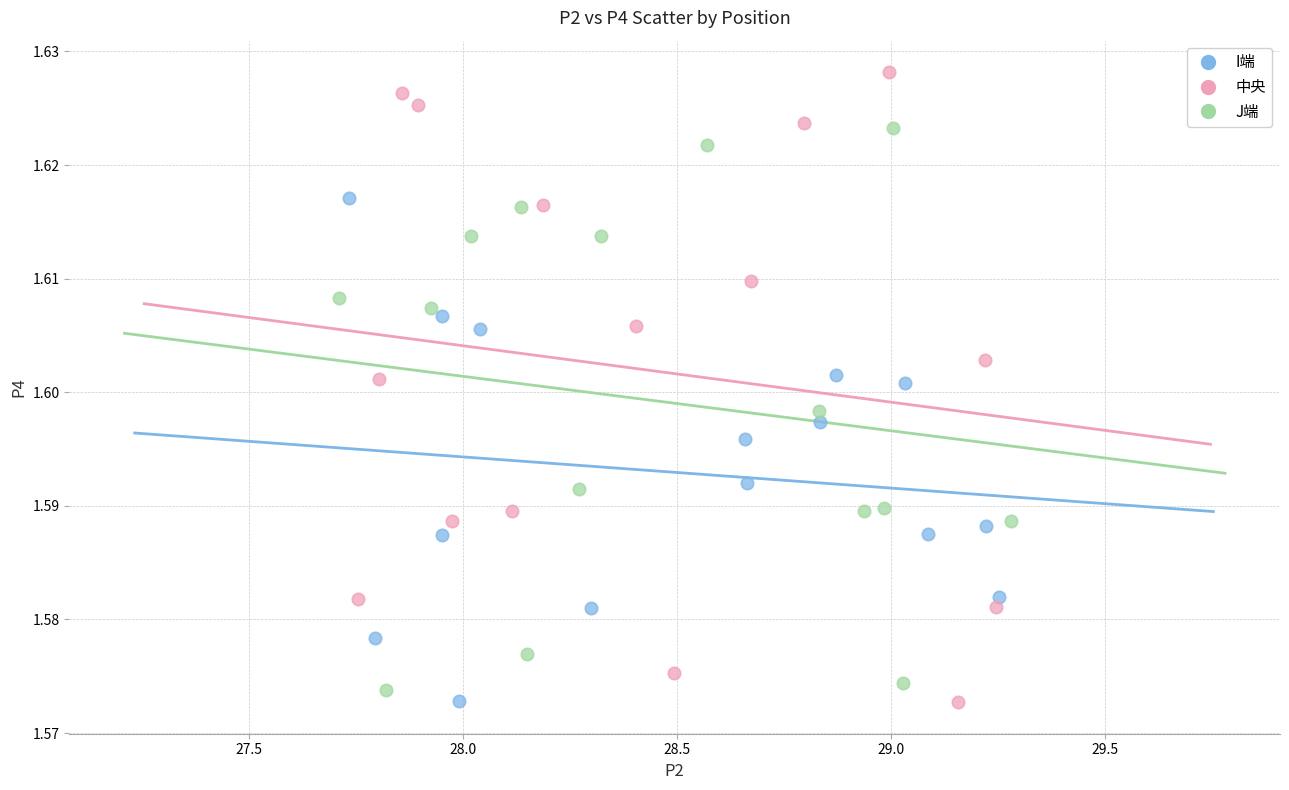

Which series has the widest spread of Y values?

中央